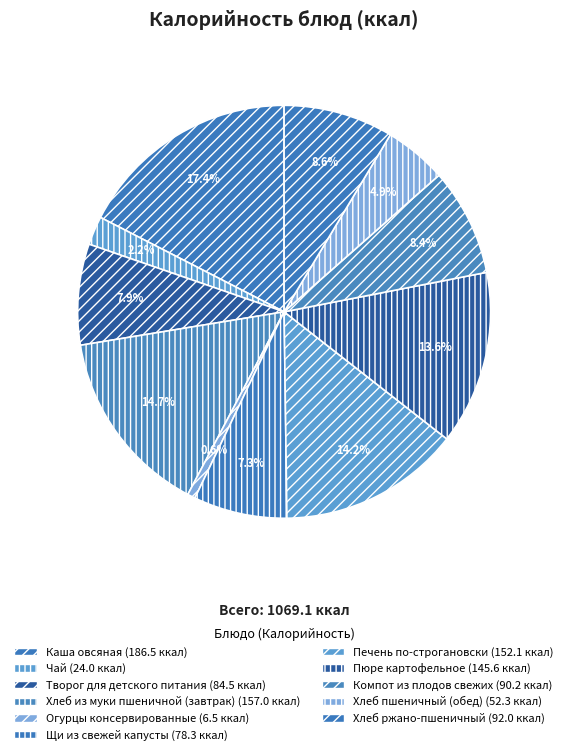

How many slices are in this pie chart?

11